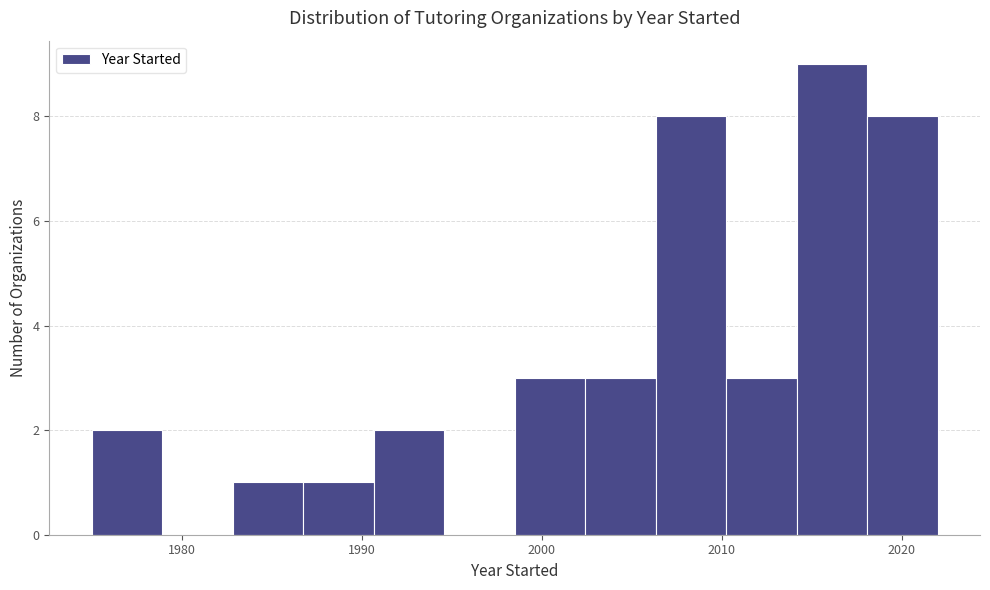

Around what value on the x-axis is the tallest bar? Give the approximate position of its centre, as read against the axis.

2016